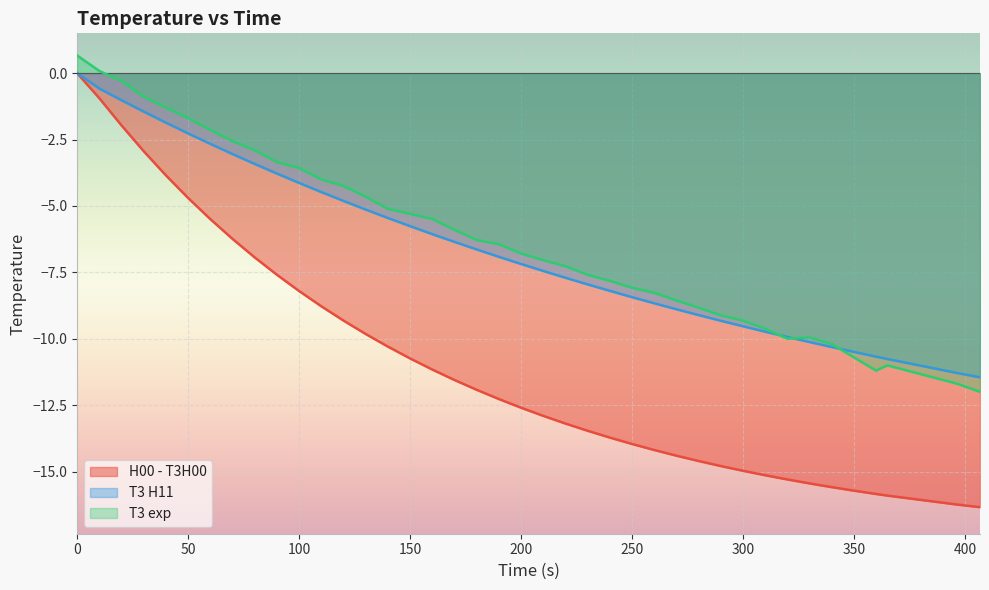

What is the difference between the maximum and second lowest values in the T3 H11 series?

11.3